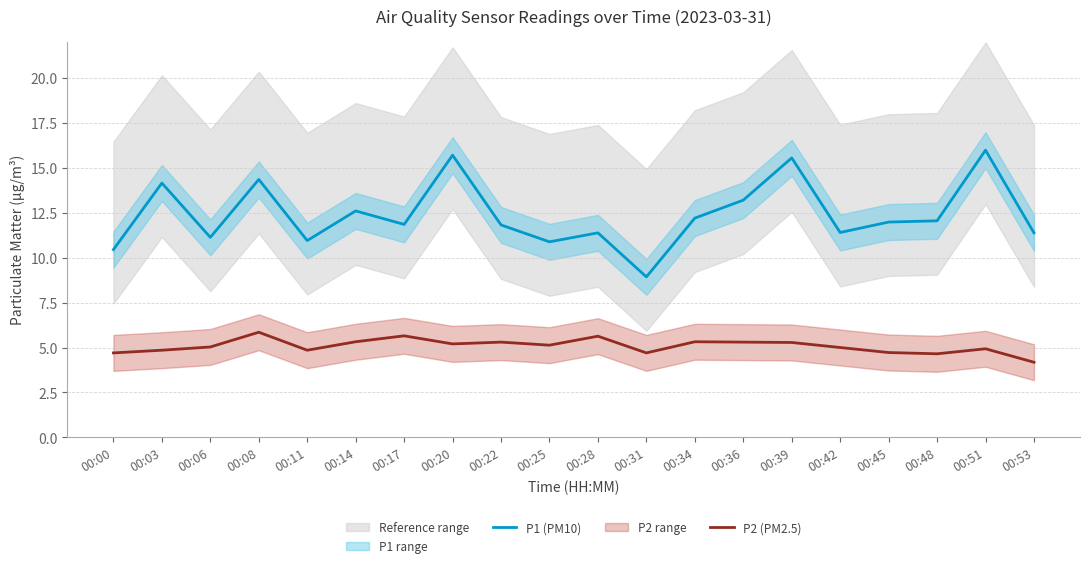

How many interior local valleys does the P2 (PM2.5) series have?

5